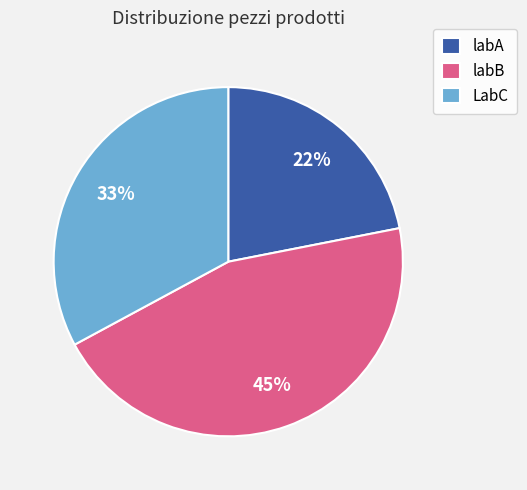

To the nearest percent, what is the difference between the LabC and labB slice percentages?

12%